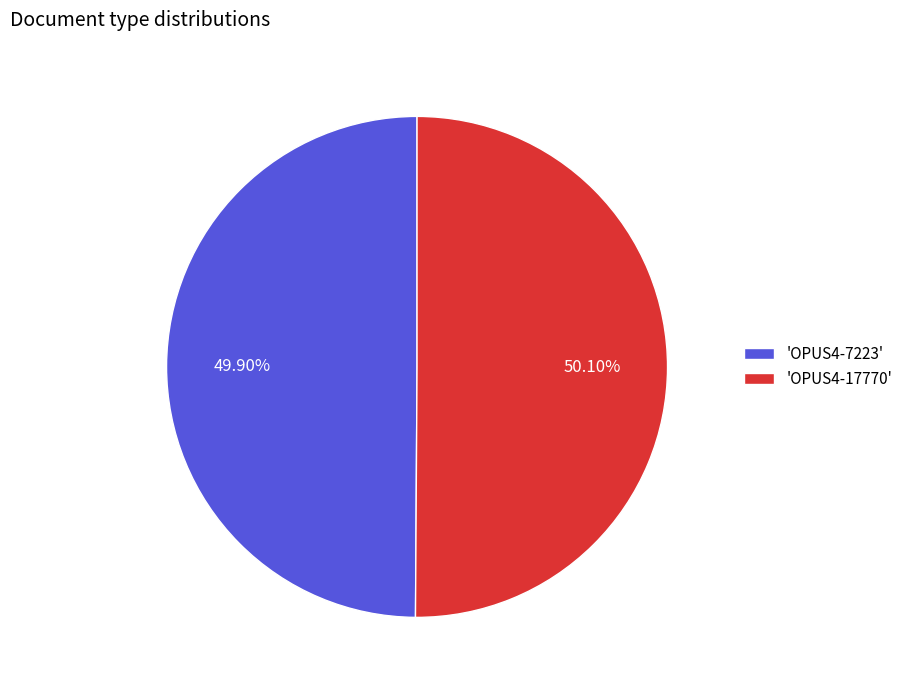

Do 'OPUS4-7223' and 'OPUS4-17770' together represent more than half of the pie?

Yes